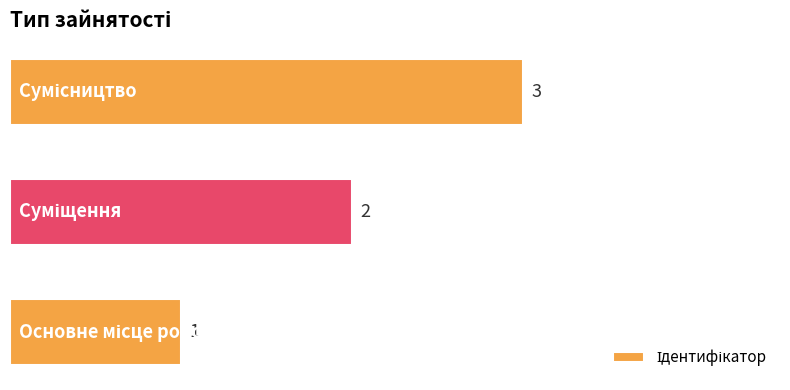

What is the maximum value shown in the chart?

3